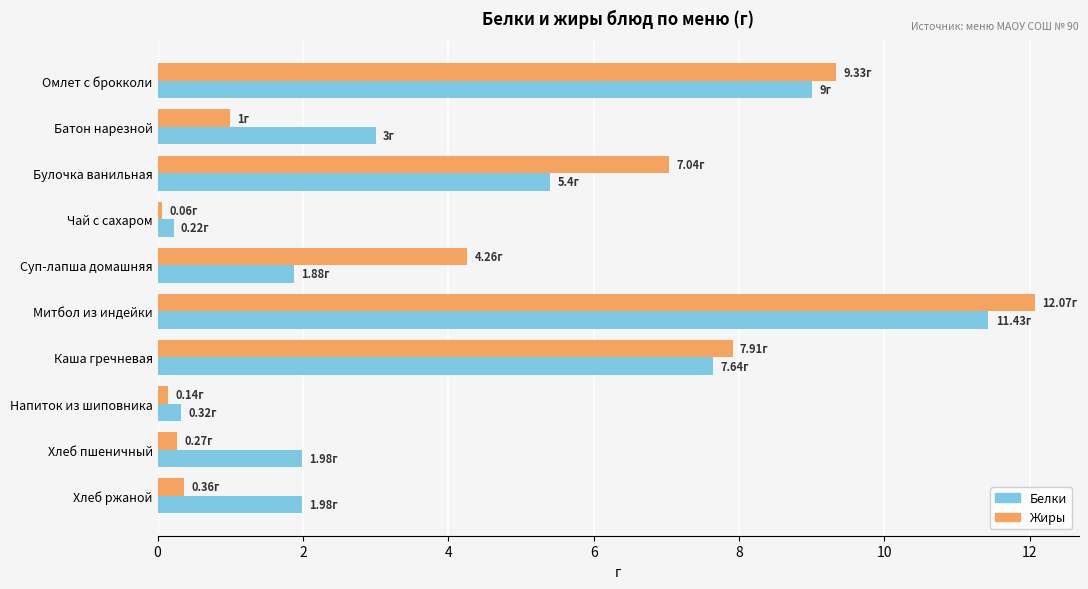

How many data points in Белки are less than 3?

5